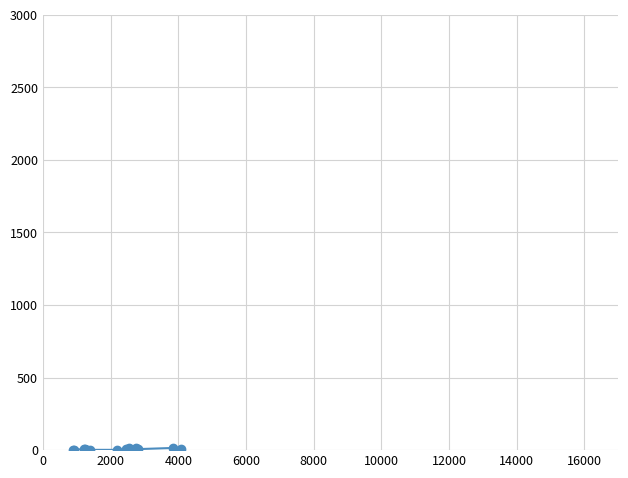

What is the sum of all values?

94